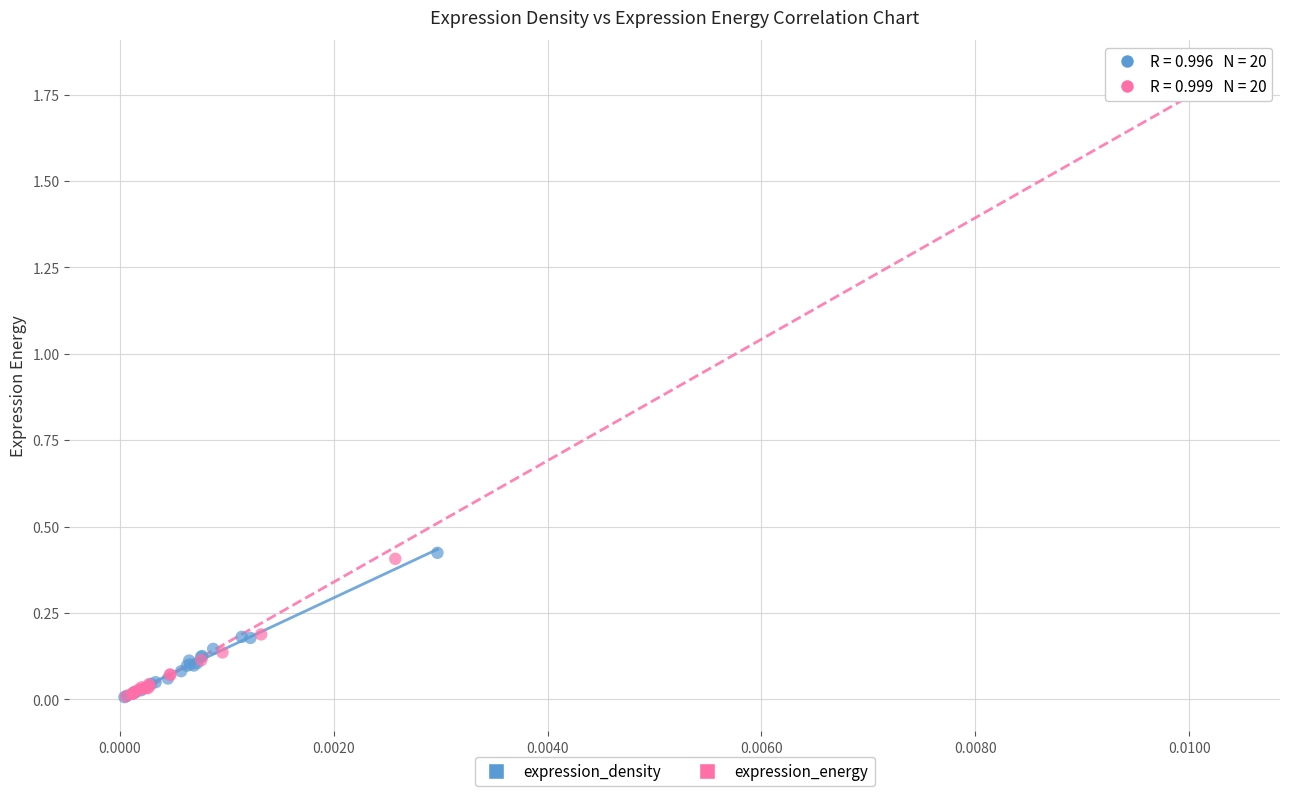

Which series reaches the maximum Y coordinate?

expression_energy